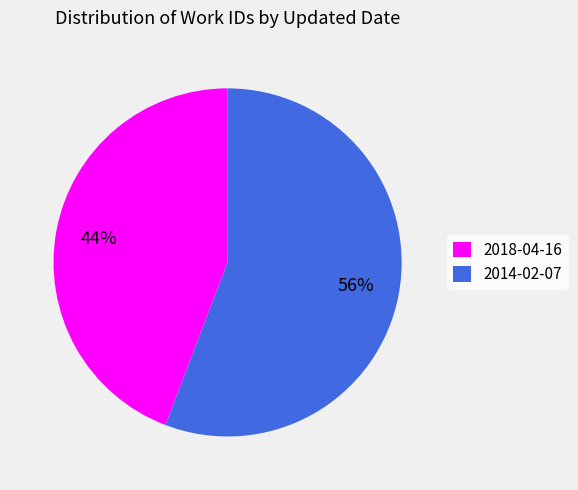

What is the smallest slice in the pie chart?

2018-04-16